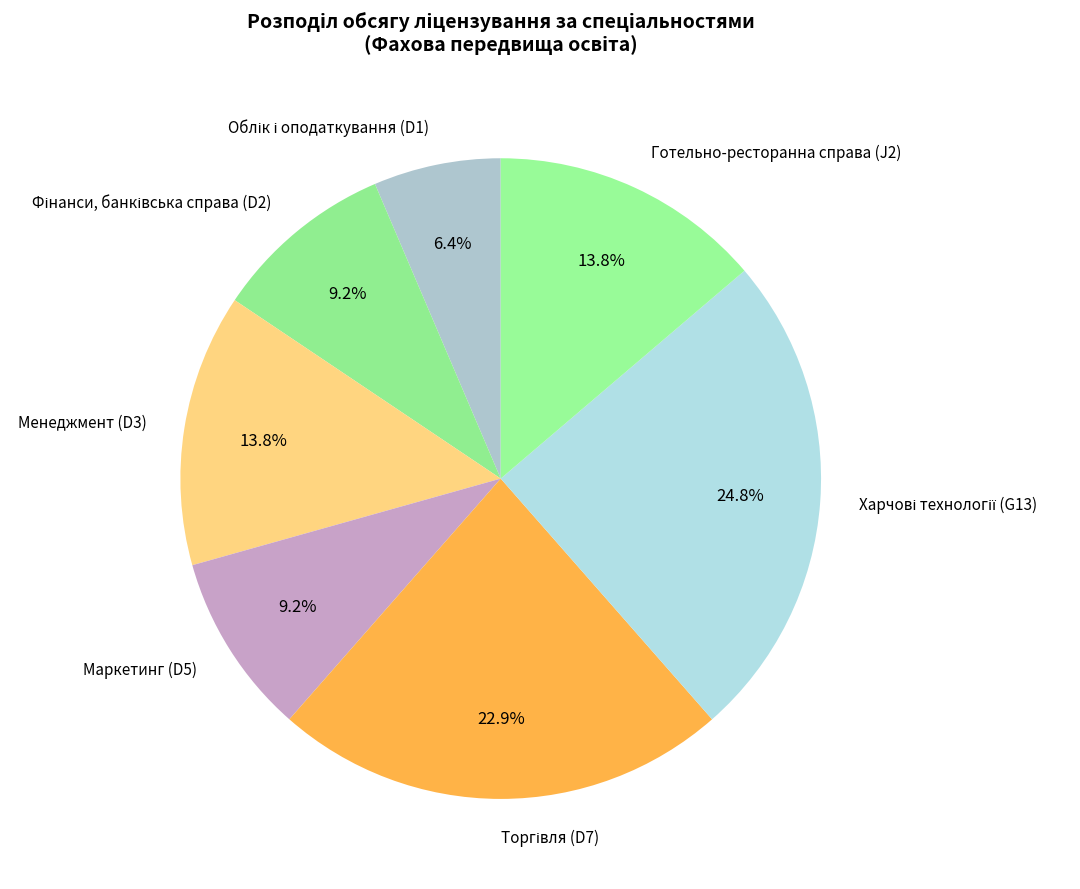

Does Маркетинг (D5) represent more than half of the total?

No